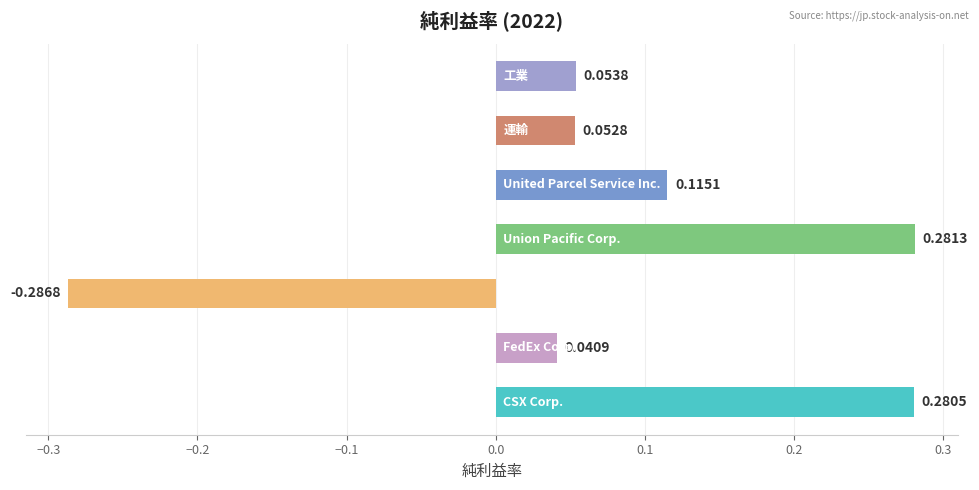

What is the difference between the maximum and minimum values?

0.6